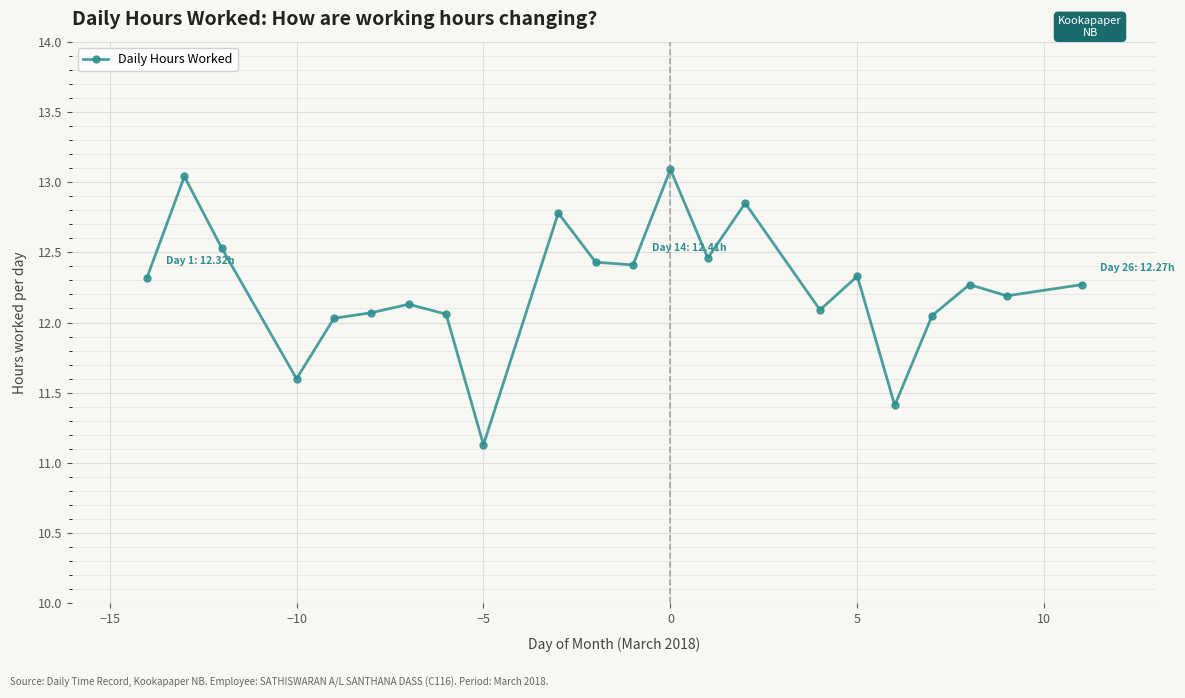

Is this an area chart (filled region under the line)?

No